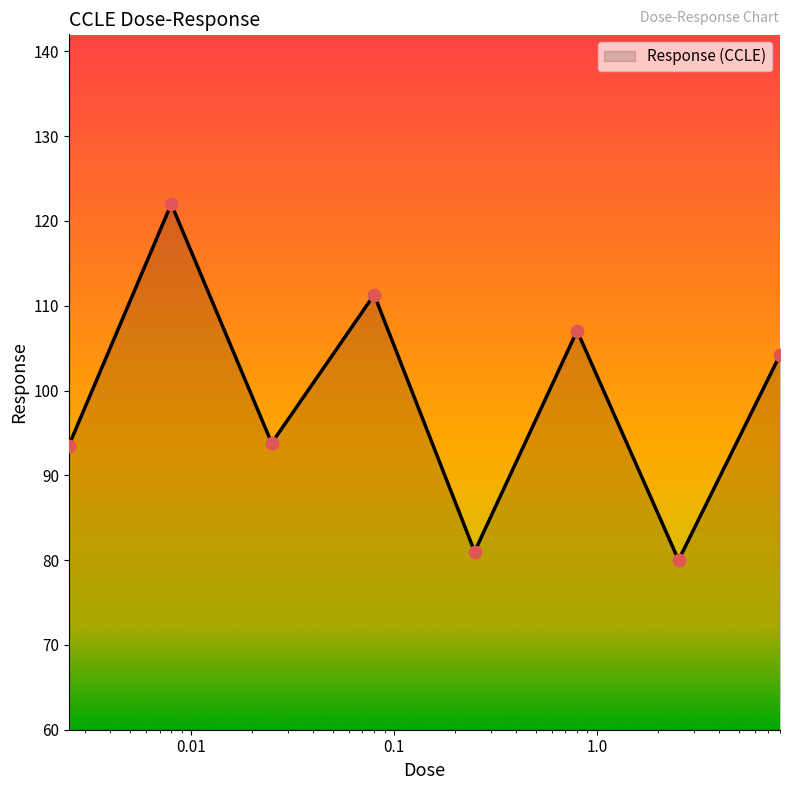

True or false: the data has more than 1 interior local peaks.

True